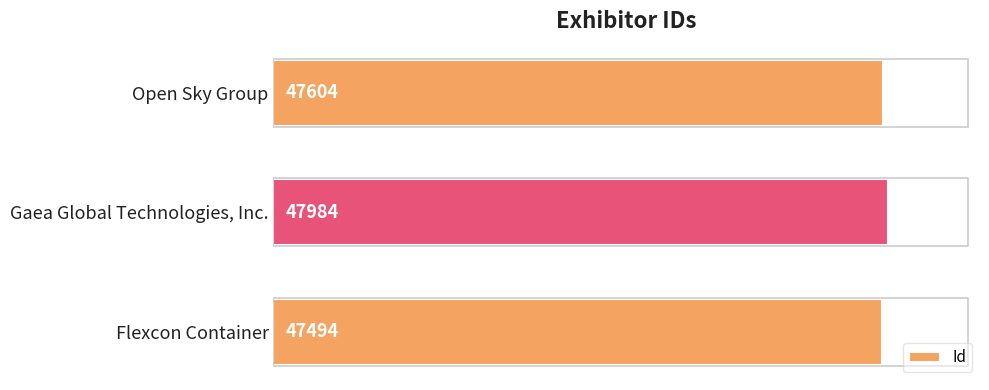

The chart shows a value of 47984 at Gaea Global Technologies, Inc.. True or false?

True